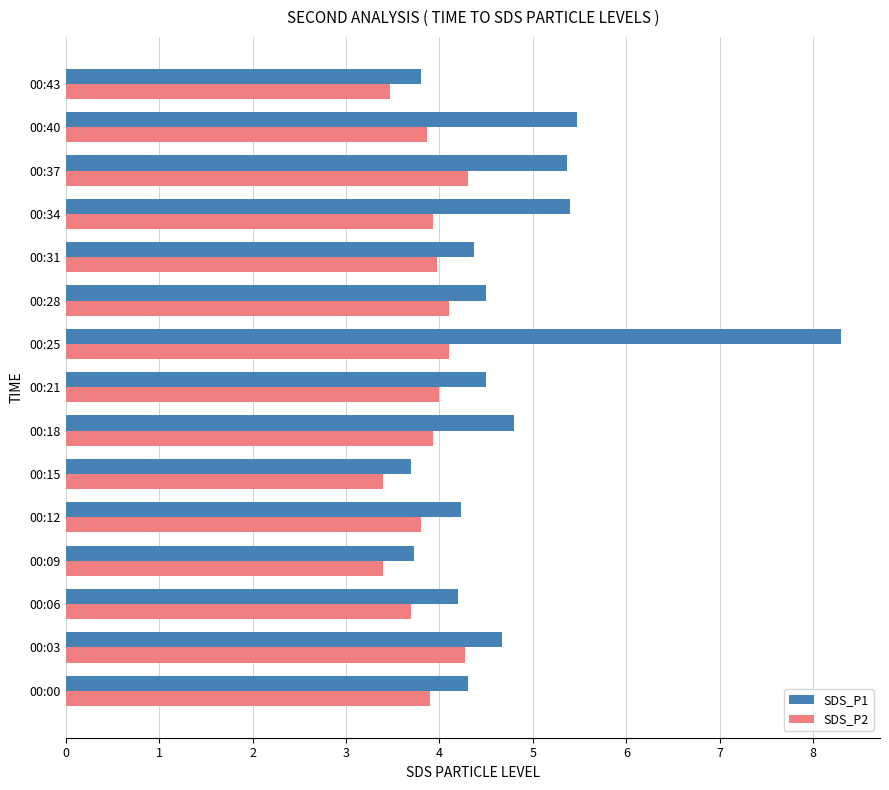

What is the sum of all SDS_P1 values?

71.3